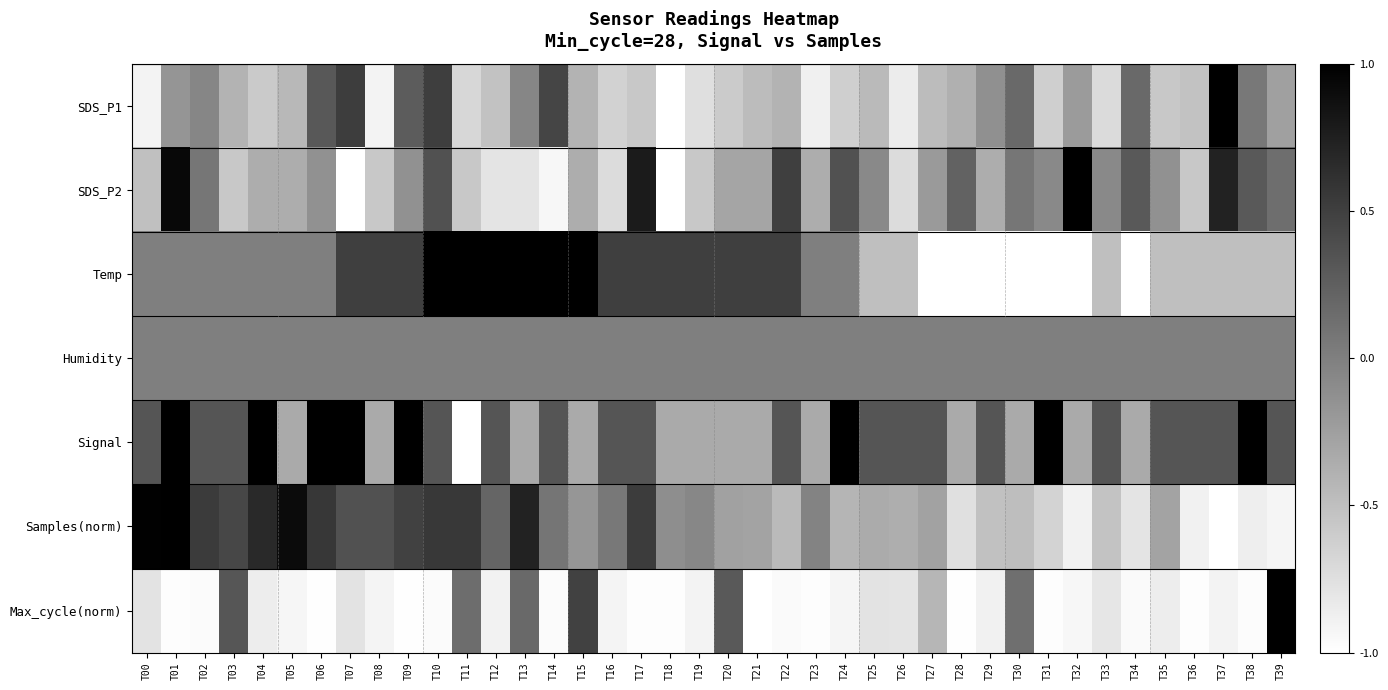

Which has a higher value, T18 or T31?

T31